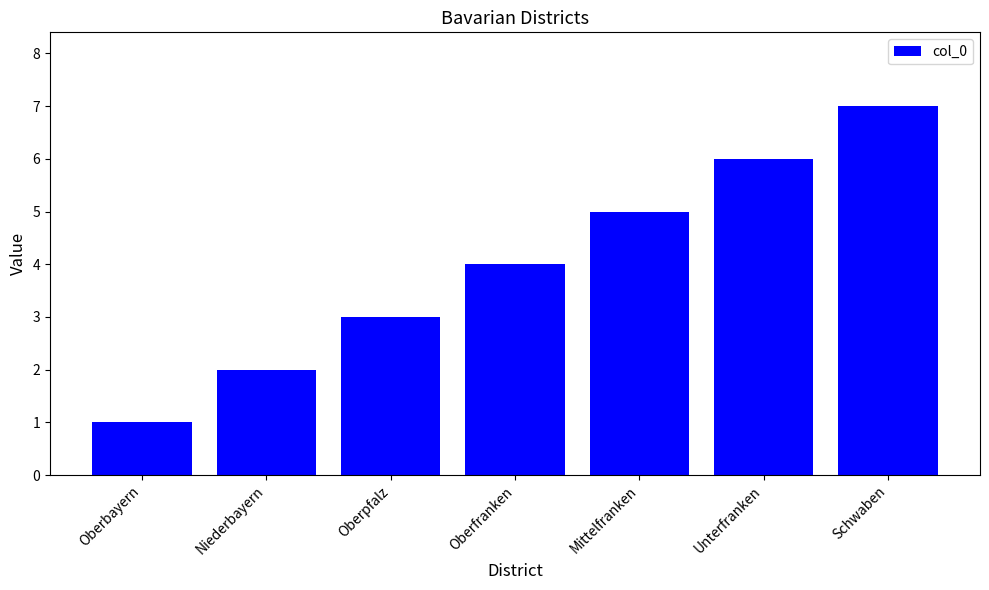

Reading right to left, what are all the values shown in this chart?

7	6	5	4	3	2	1